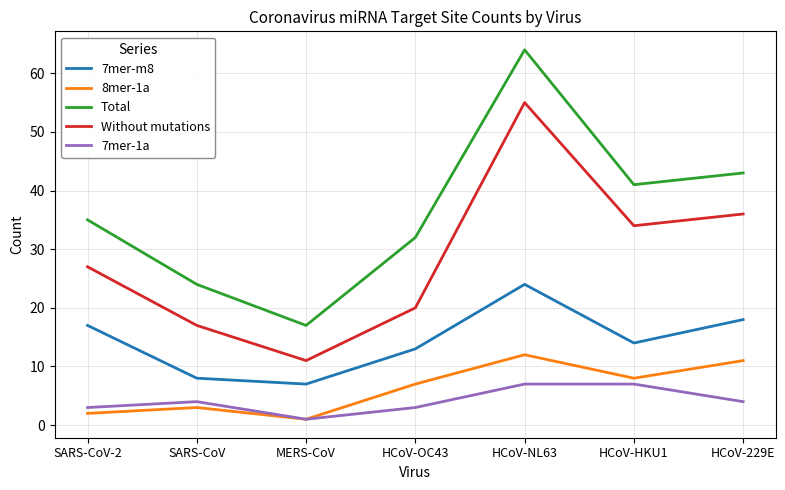

What is the greatest value displayed?

64